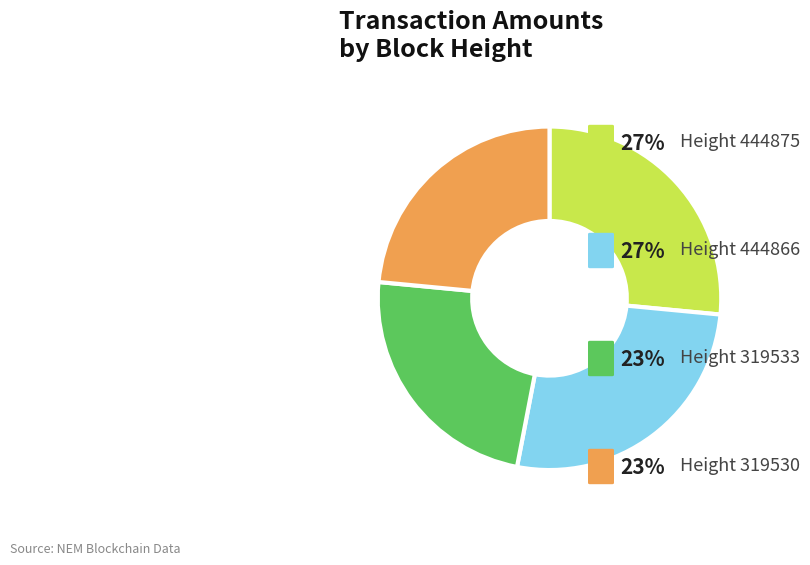

Is there a majority slice in this chart?

No